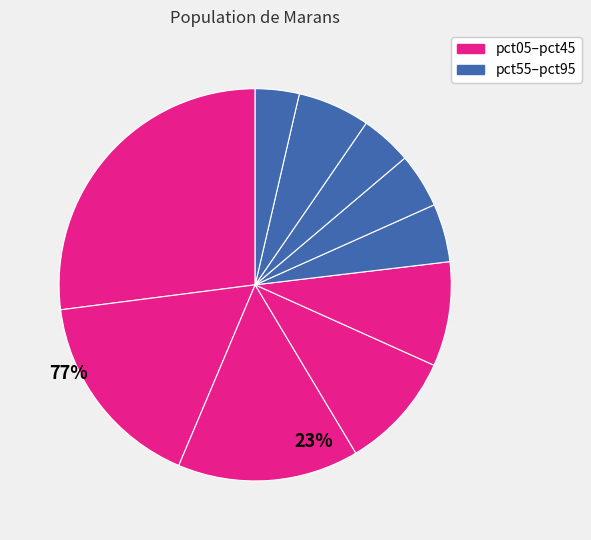

How many slices are in this pie chart?

10